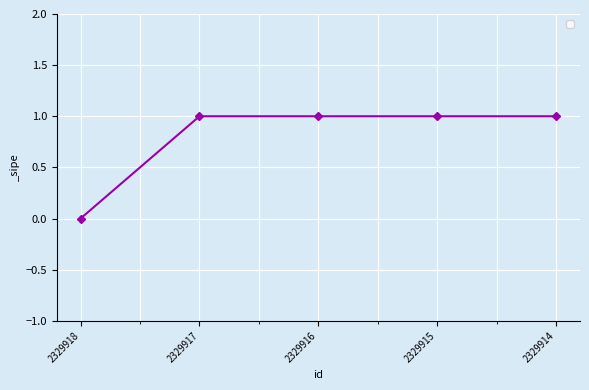

True or false: the data has more than 2 interior local peaks.

False